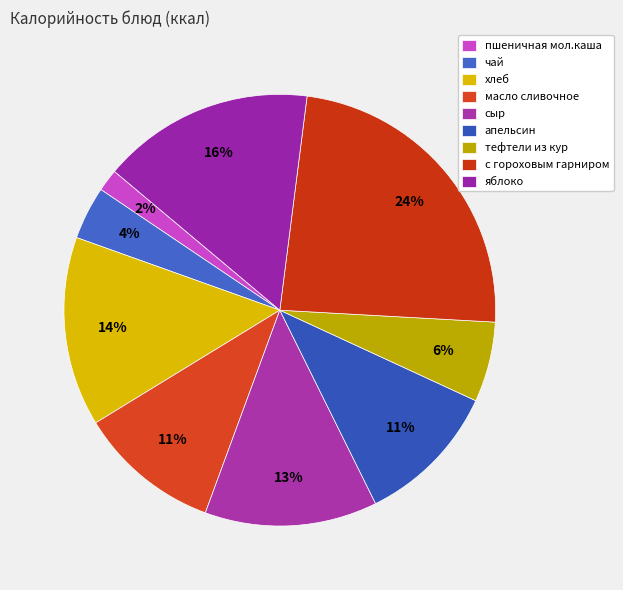

To the nearest percent, what is the difference between the хлеб and чай slice percentages?

10%